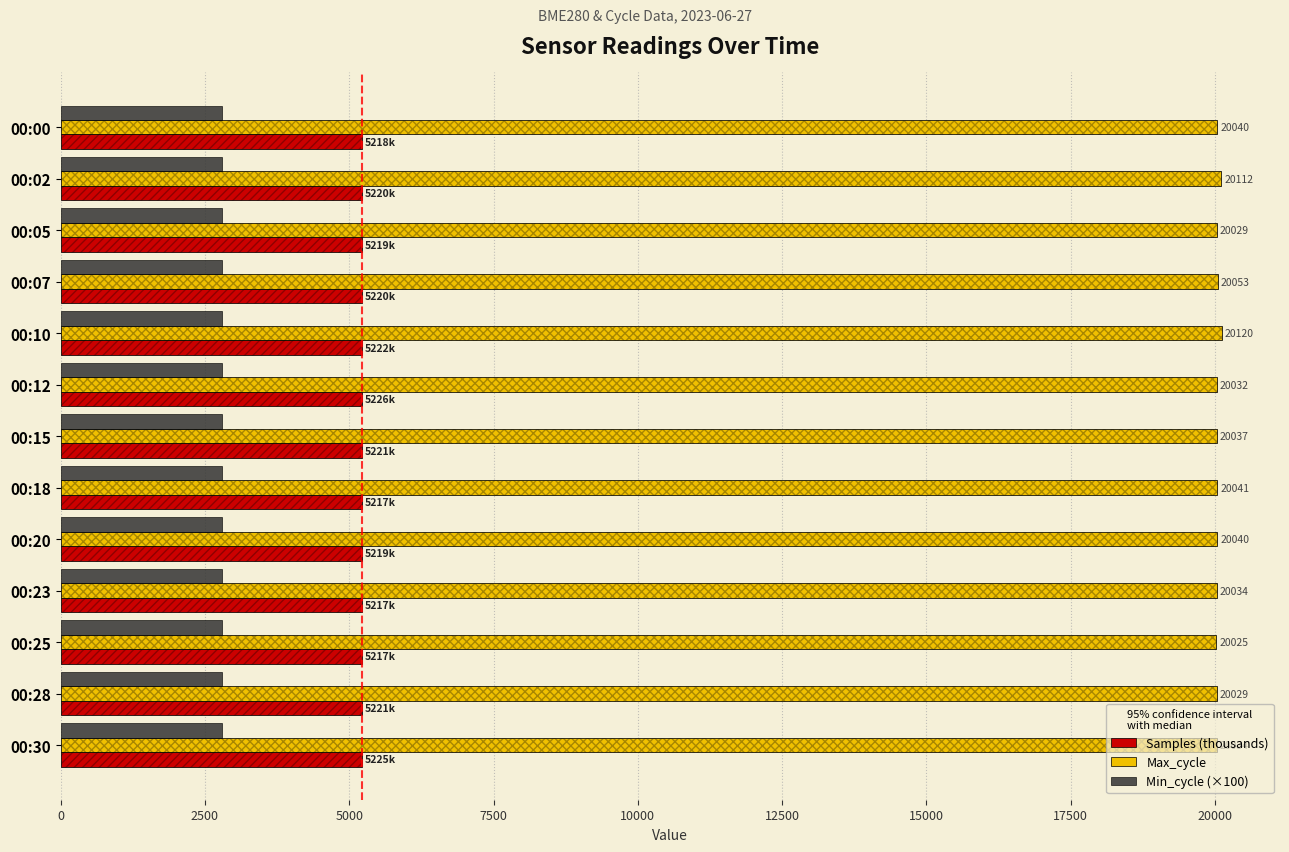

What is the difference between the maximum and second lowest values in the Samples (thousands) series?

9.7